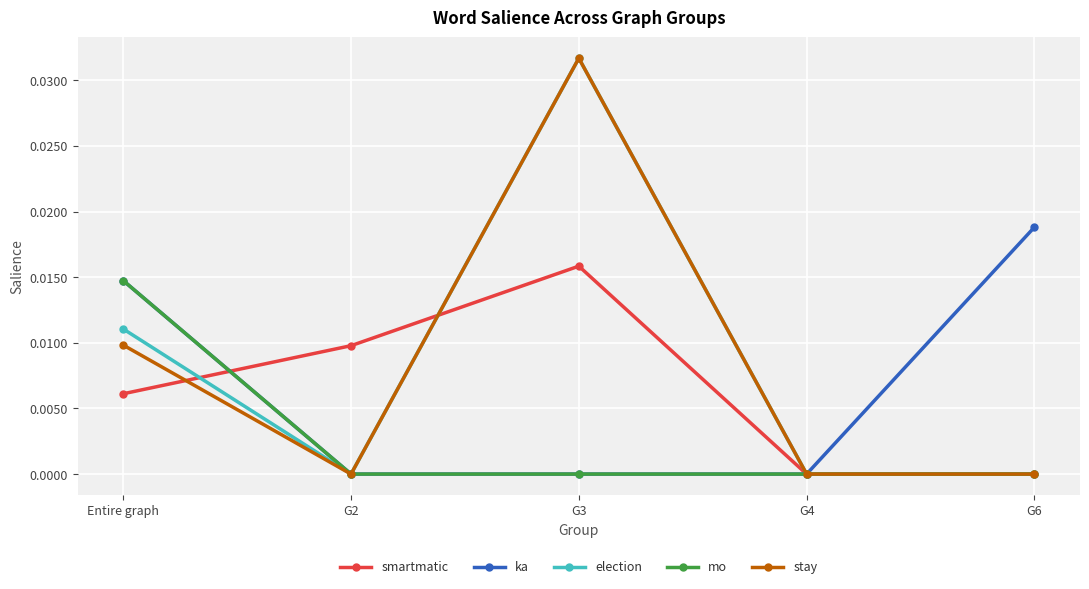

What are all the series names shown in the legend?

smartmatic, ka, election, mo, stay